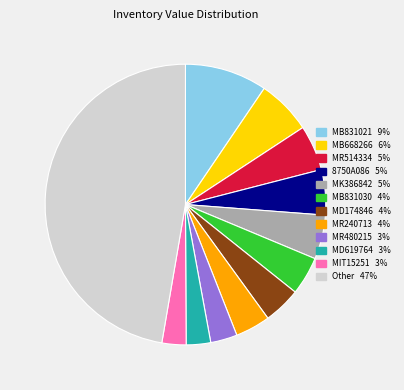

Is there any slice that represents more than half of the pie?

No